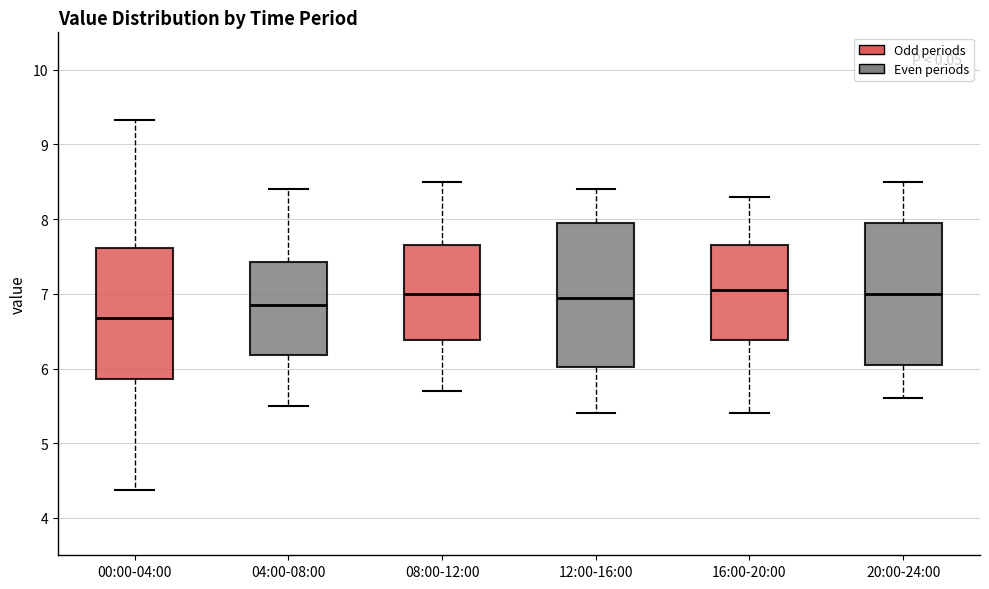

Reading left to right, read every box against the y-axis: the position of its median line, the range the box covers, and the ends of its whiskers. The values are not printed on the chart, so give them approximately, as read against the axis.

00:00-04:00: median 6.7, box 5.9 to 7.6, whiskers 4.4 to 9.3
04:00-08:00: median 6.9, box 6.2 to 7.4, whiskers 5.5 to 8.4
08:00-12:00: median 7.0, box 6.4 to 7.7, whiskers 5.7 to 8.5
12:00-16:00: median 7.0, box 6.0 to 8.0, whiskers 5.4 to 8.4
16:00-20:00: median 7.1, box 6.4 to 7.7, whiskers 5.4 to 8.3
20:00-24:00: median 7.0, box 6.1 to 8.0, whiskers 5.6 to 8.5